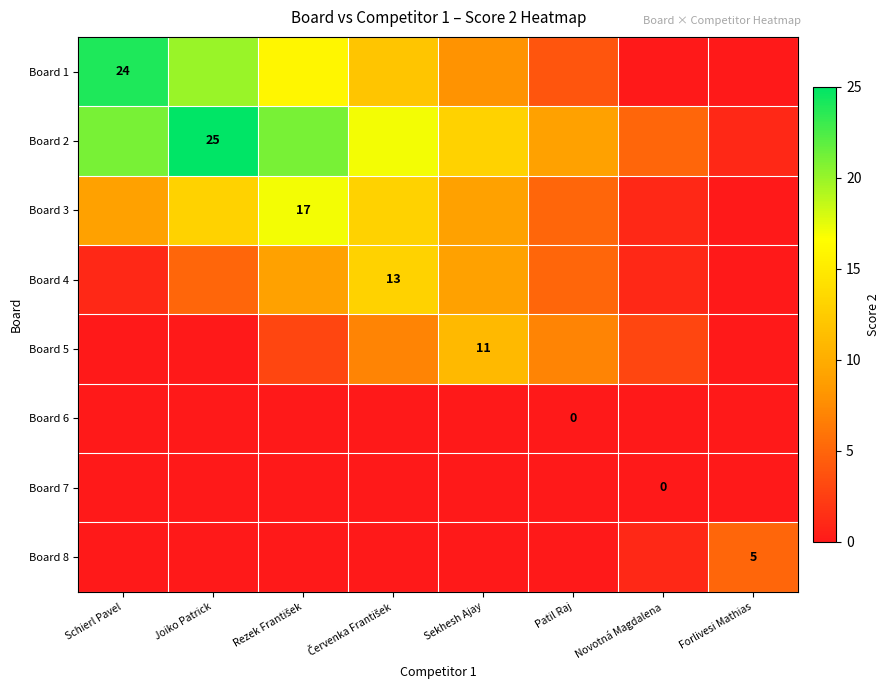

What is the spread (max minus min) of values at Schierl Pavel?

24